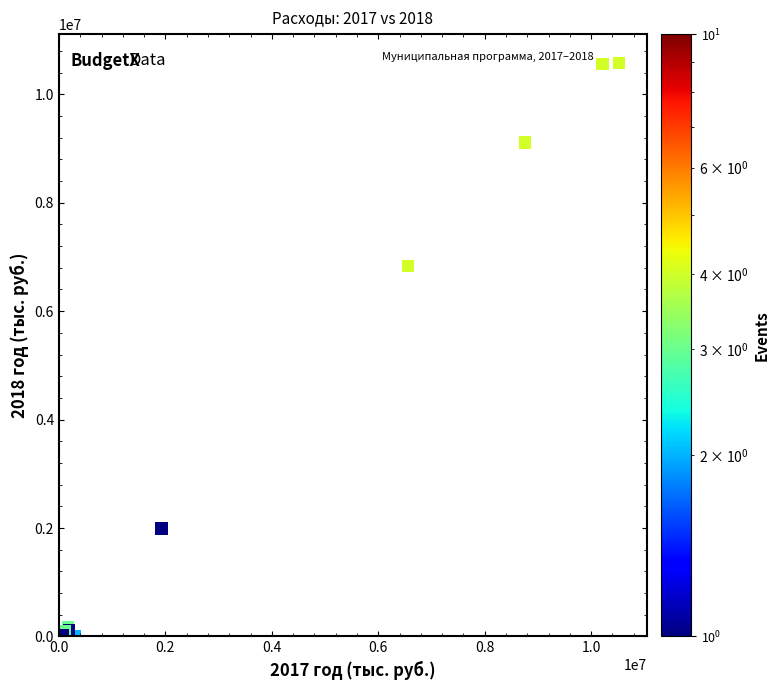

What Y value in the scatter plot is closest to 5290598?

6833277.8